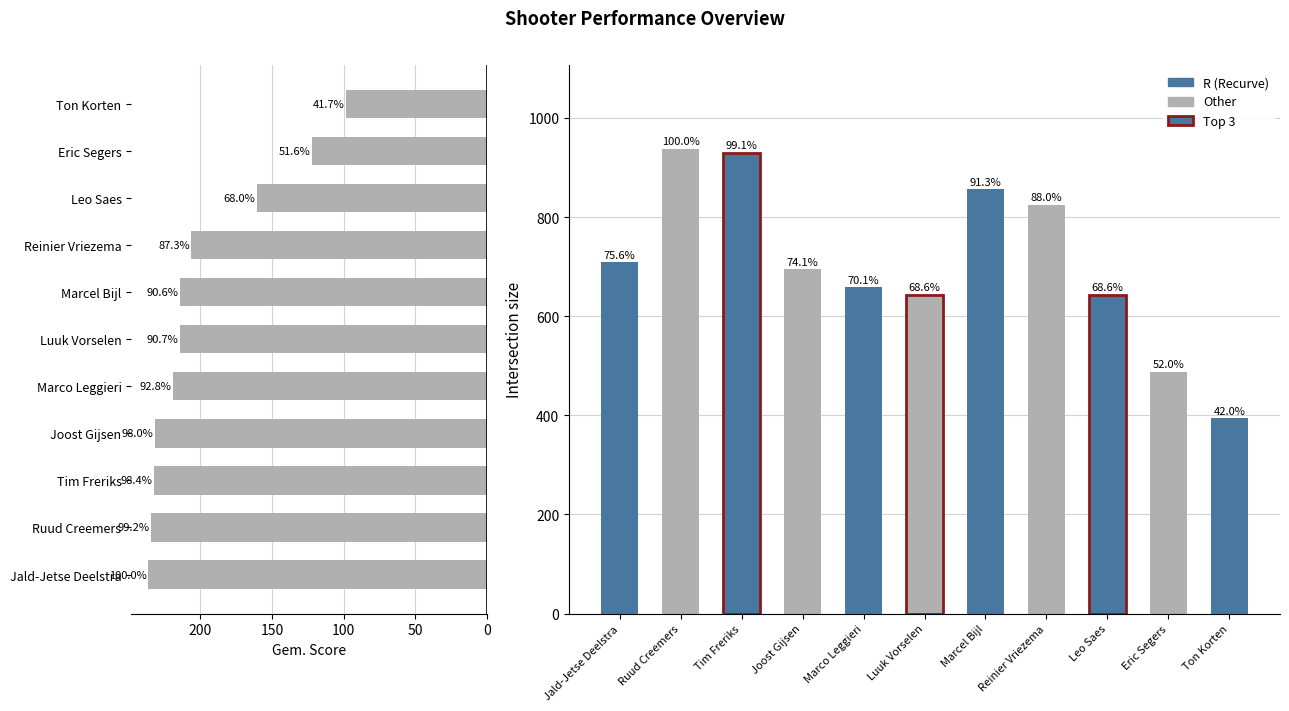

Approximately how many times larger is the value at Tim Freriks compared to Eric Segers?

1.9